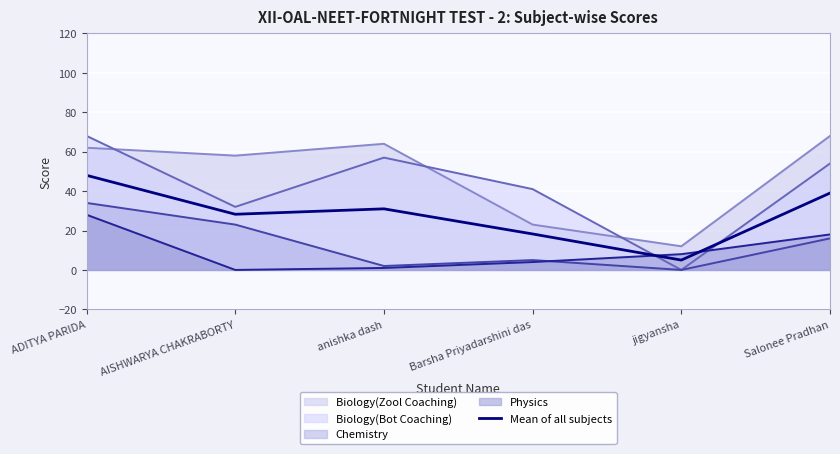

How many lines are shown in the chart?

5